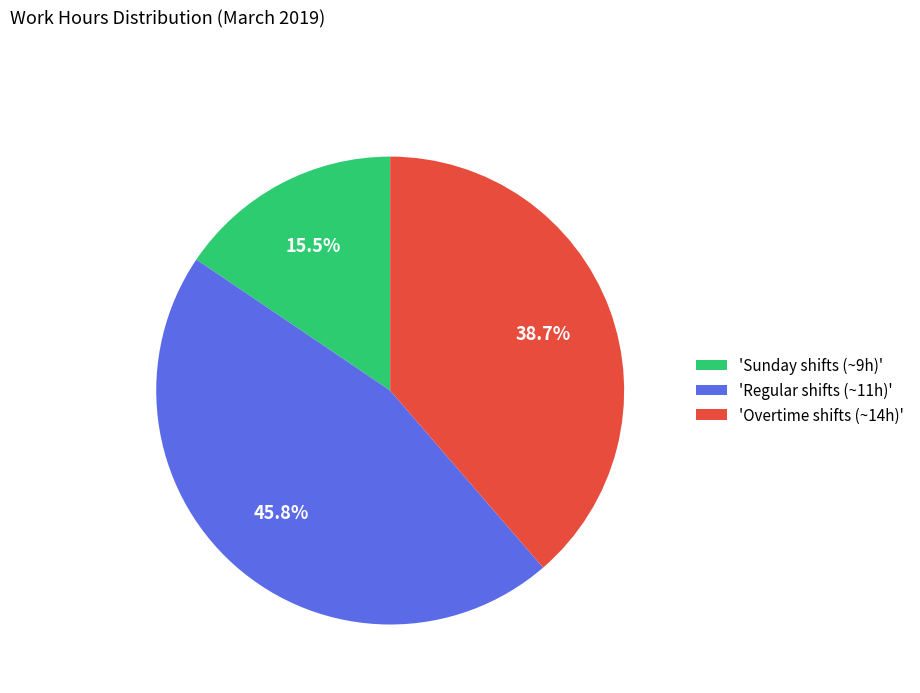

How much of the chart is everything except 'Regular shifts (~11h)'?

54.2%